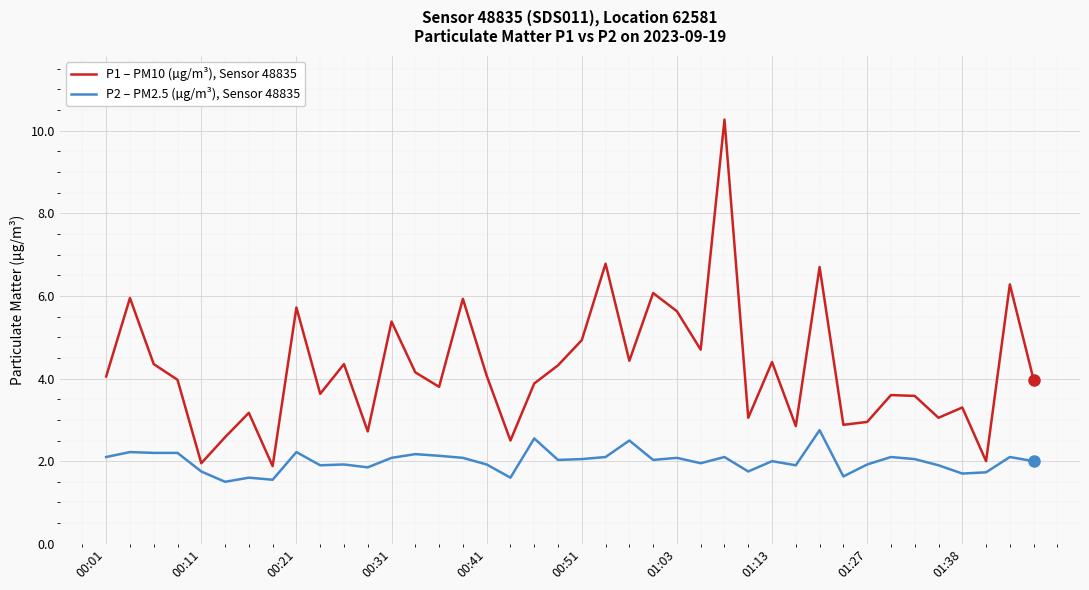

Which series has the largest range (max minus min)?

P1 – PM10 (µg/m³), Sensor 48835